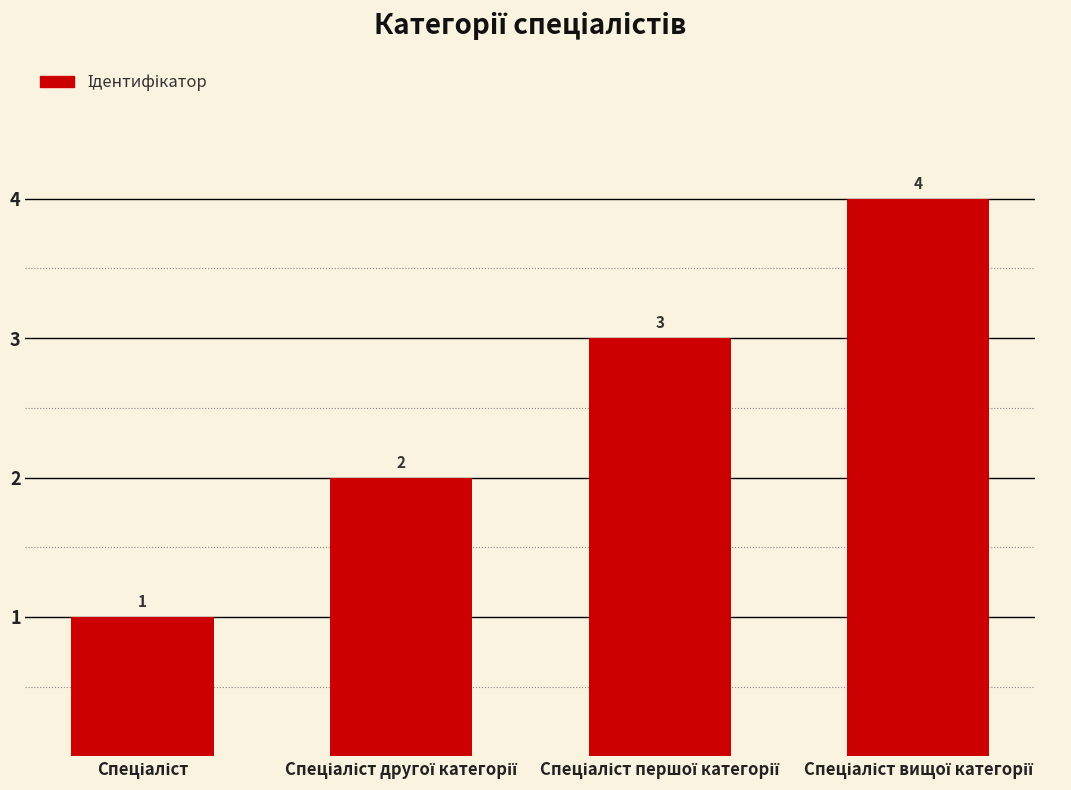

What is the maximum value shown in the chart?

4